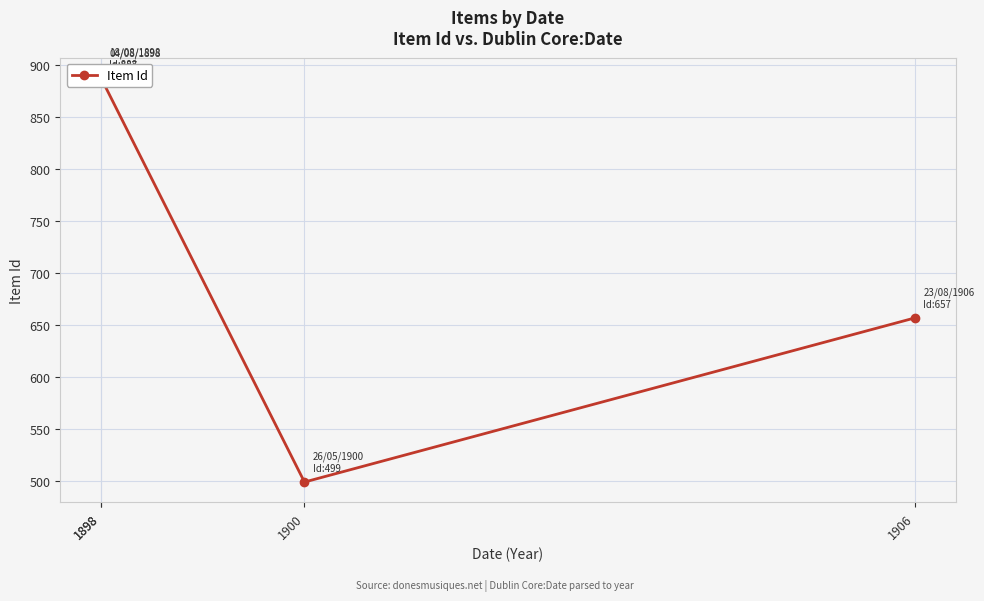

Where is the first local maximum?

1898